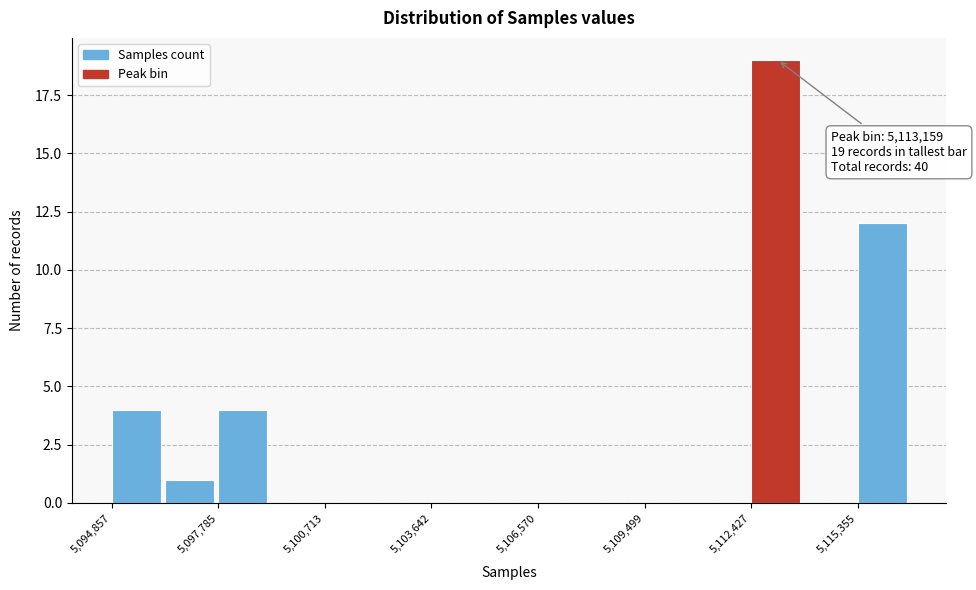

Around what value on the x-axis is the tallest bar? Give the approximate position of its centre, as read against the axis.

5113000